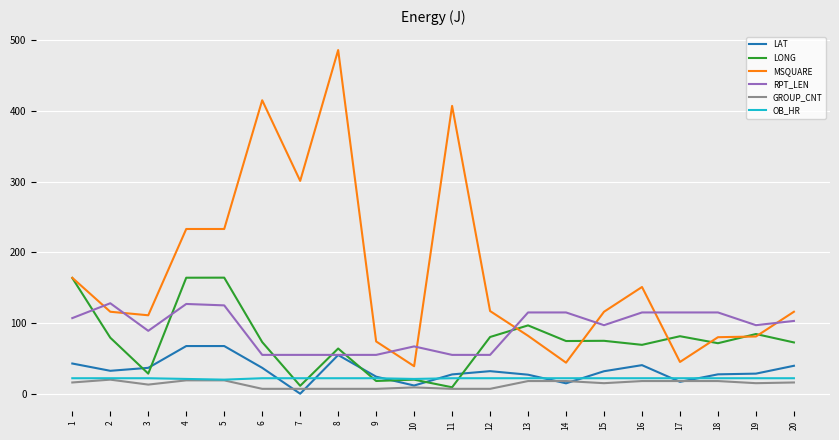

Does the chart have visible grid lines?

Yes